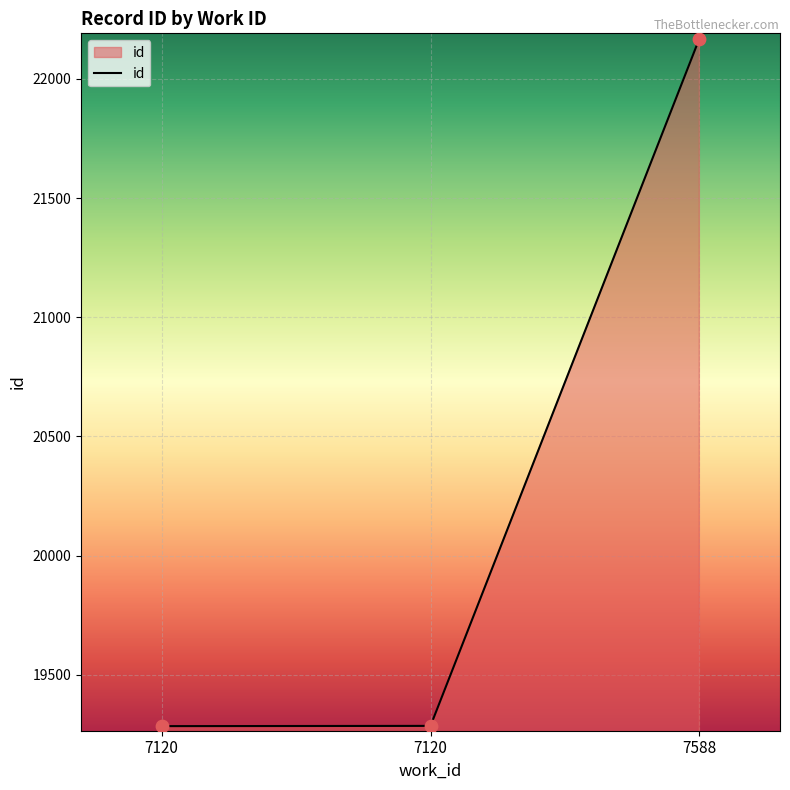

How many series are shown in this chart?

1